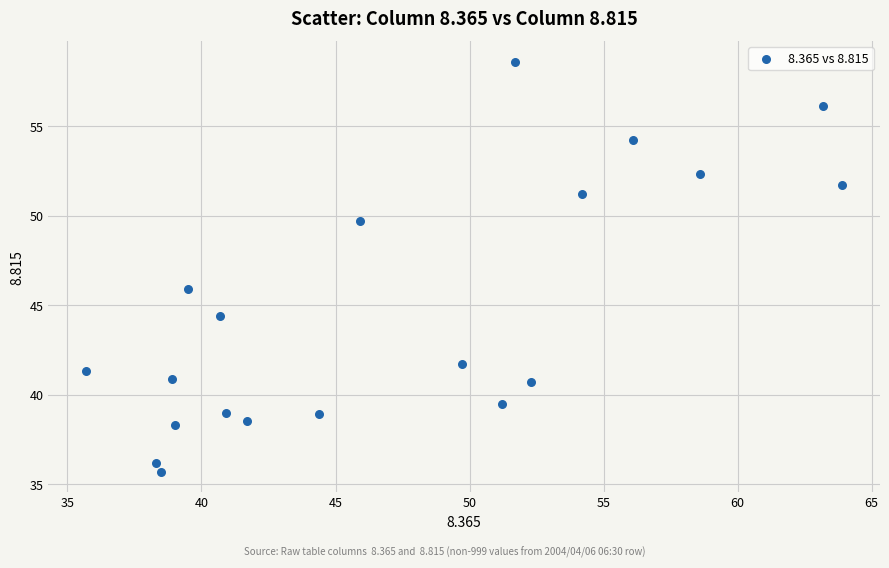

What Y value in the scatter plot is closest to 47?

45.9